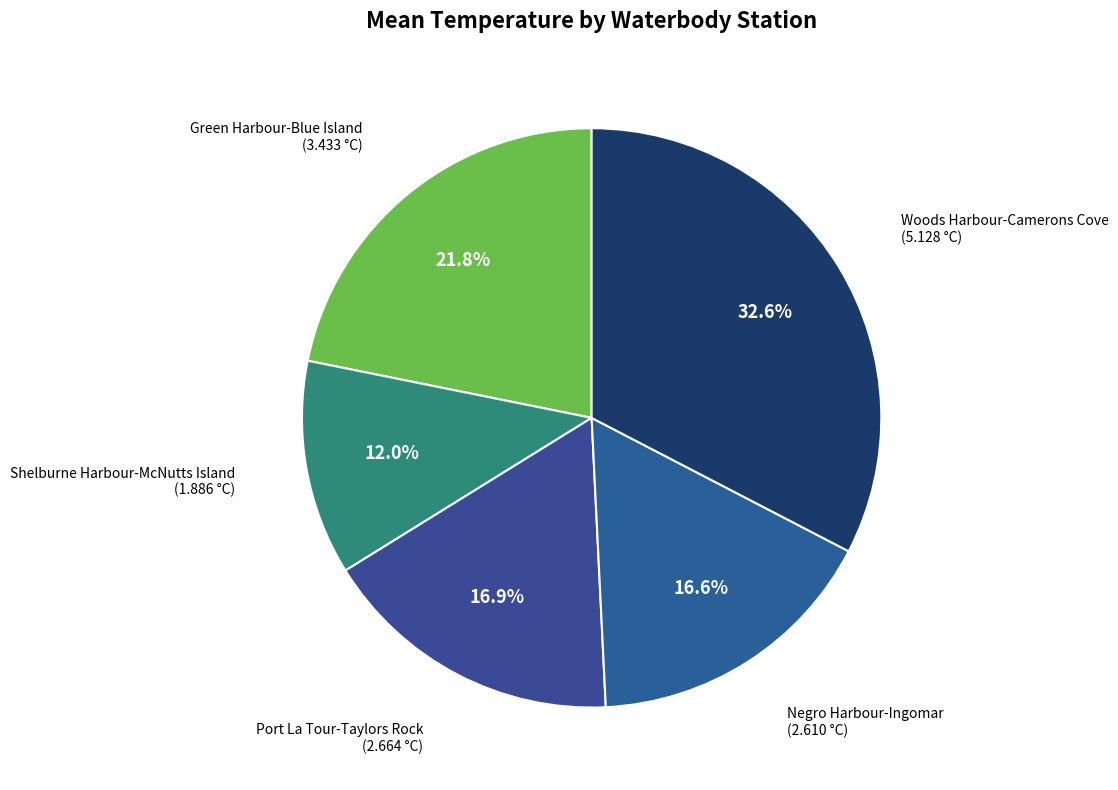

Is there any slice that represents more than half of the pie?

No